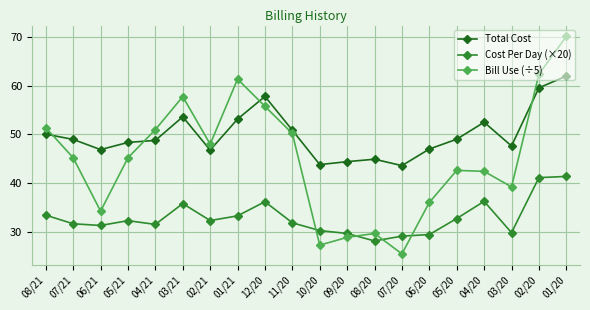

What are all the series names shown in the legend?

Total Cost, Cost Per Day (×20), Bill Use (÷5)